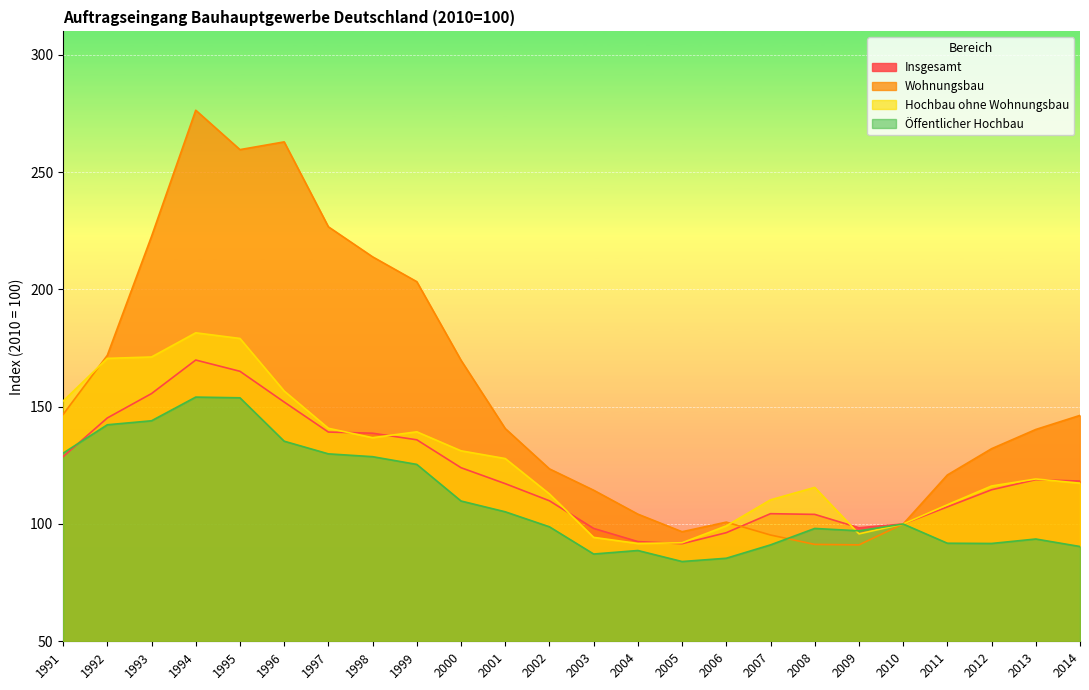

At which label does Wohnungsbau first exceed 140?

1991